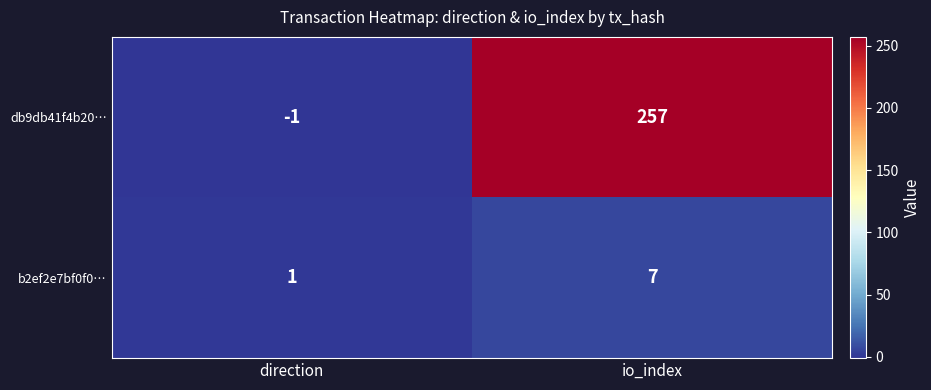

How many data points does each series have?

2